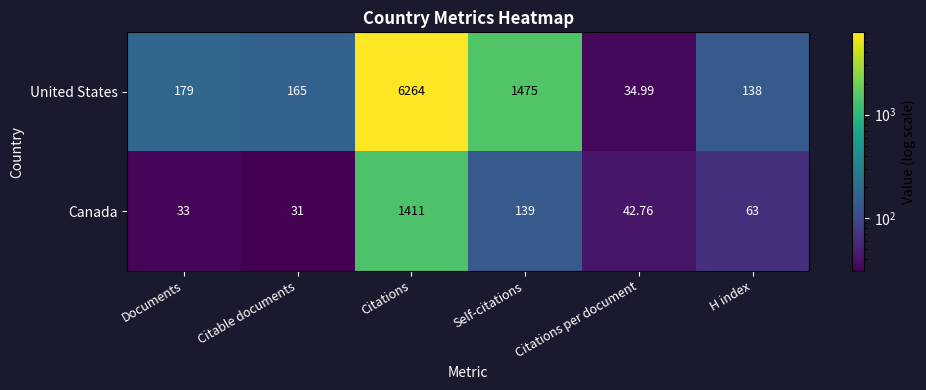

Where is Canada nearest to the value 721?

Self-citations